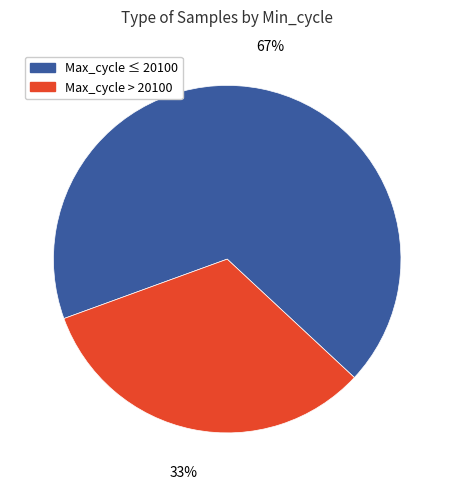

To the nearest percent, what is the average slice percentage?

50%